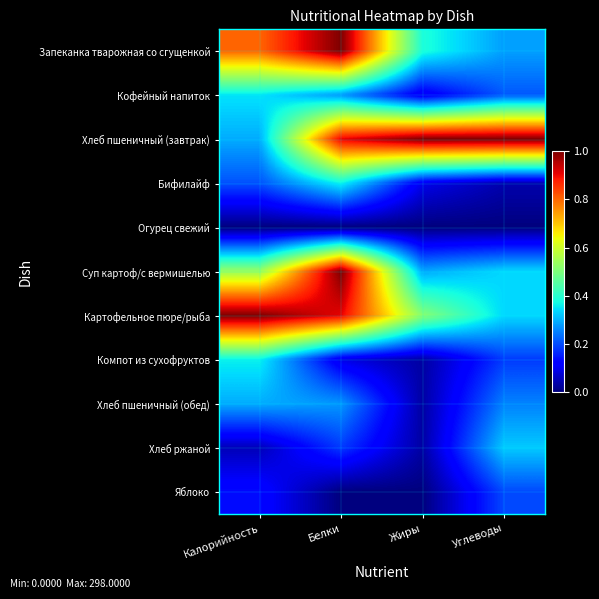

Reading left to right, extract all data points from this chart.

Запеканка тварожная со сгущенкой: Калорийность=0.8	Белки=1.0	Жиры=0.4	Углеводы=0.3
Кофейный напиток: Калорийность=0.3	Белки=0.3	Жиры=0.1	Углеводы=0.2
Хлеб пшеничный (завтрак): Калорийность=0.3	Белки=0.9	Жиры=1.0	Углеводы=1.0
Бифилайф: Калорийность=0.2	Белки=0.4	Жиры=0.1	Углеводы=0.0
Огурец свежий: Калорийность=0.0	Белки=0.0	Жиры=0.0	Углеводы=0.0
Суп картоф/с вермишелью: Калорийность=0.5	Белки=1.0	Жиры=0.3	Углеводы=0.3
Картофельное пюре/рыба: Калорийность=1.0	Белки=0.9	Жиры=0.5	Углеводы=0.3
Компот из сухофруктов: Калорийность=0.4	Белки=0.1	Жиры=0.0	Углеводы=0.2
Хлеб пшеничный (обед): Калорийность=0.3	Белки=0.3	Жиры=0.0	Углеводы=0.3
Хлеб ржаной: Калорийность=0.1	Белки=0.2	Жиры=0.0	Углеводы=0.3
Яблоко: Калорийность=0.1	Белки=0.0	Жиры=0.0	Углеводы=0.2